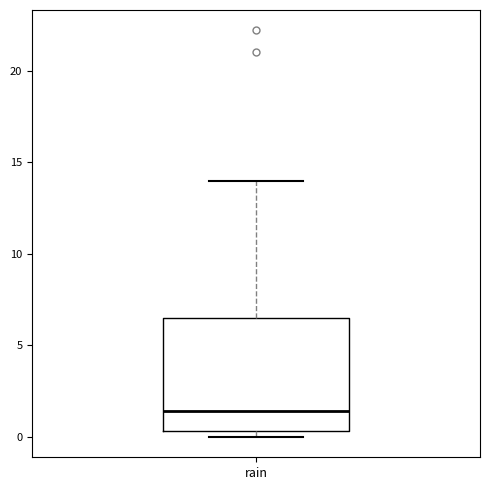

Read this box plot against the y-axis: the position of the median line, the range covered by the box, and the ends of both whiskers. The values are not printed on the chart, so give them approximately, as read against the axis.

median 1.5, box 0.5 to 6.5, whiskers 0.0 to 14.0